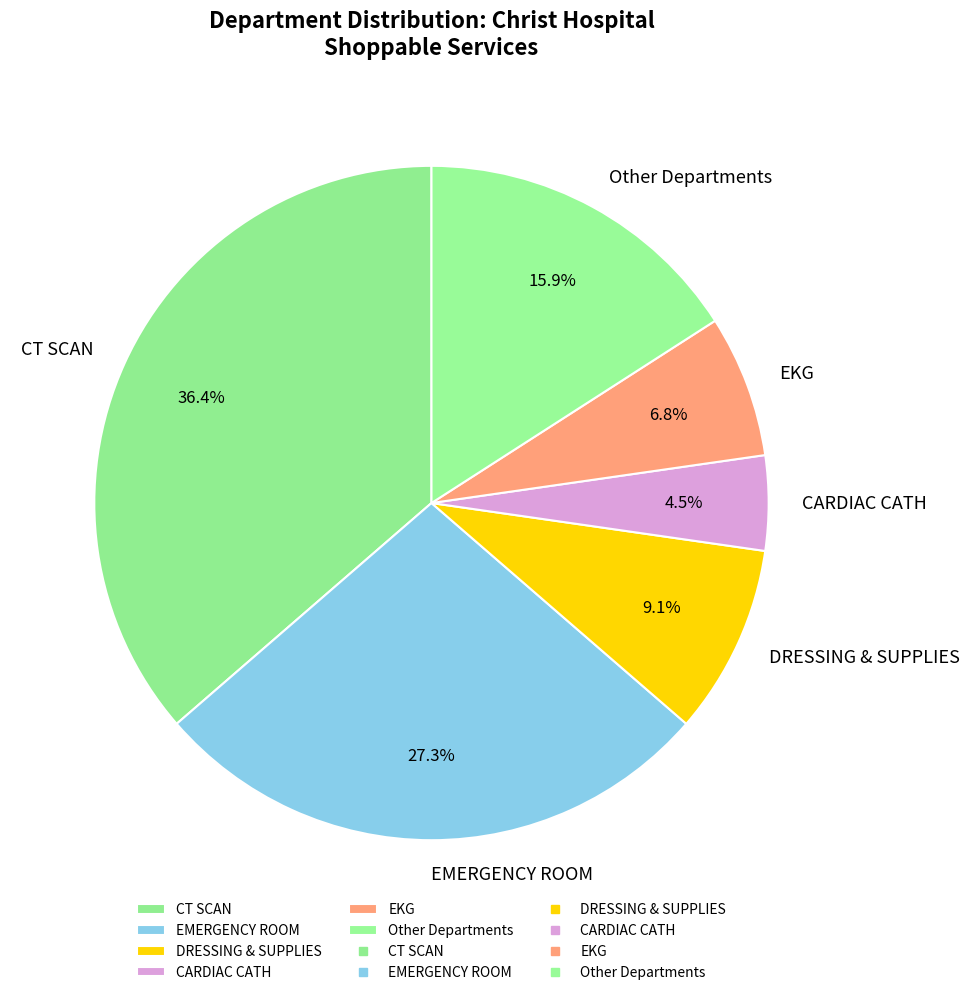

Which has a higher value, Other Departments or CARDIAC CATH?

Other Departments